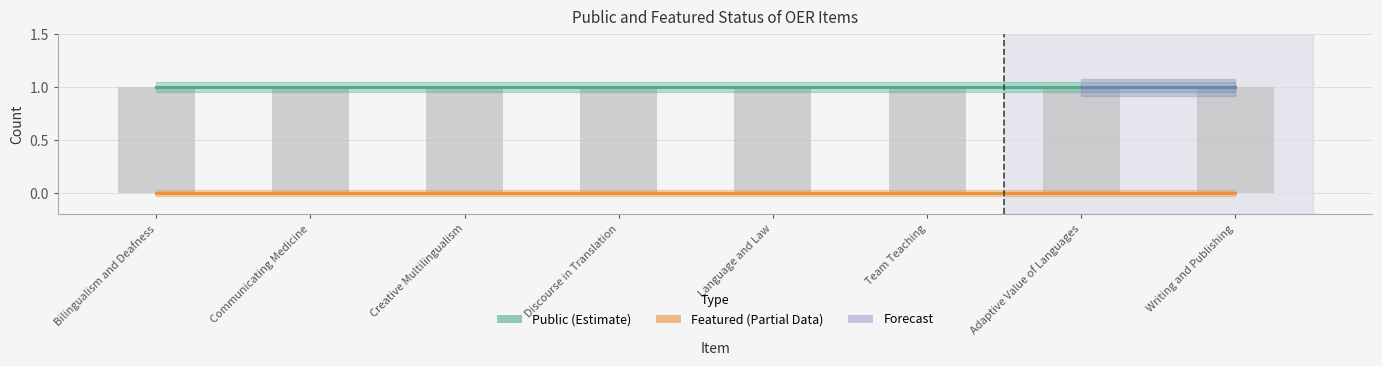

Between Writing and Publishing and Team Teaching, which is larger?

Writing and Publishing